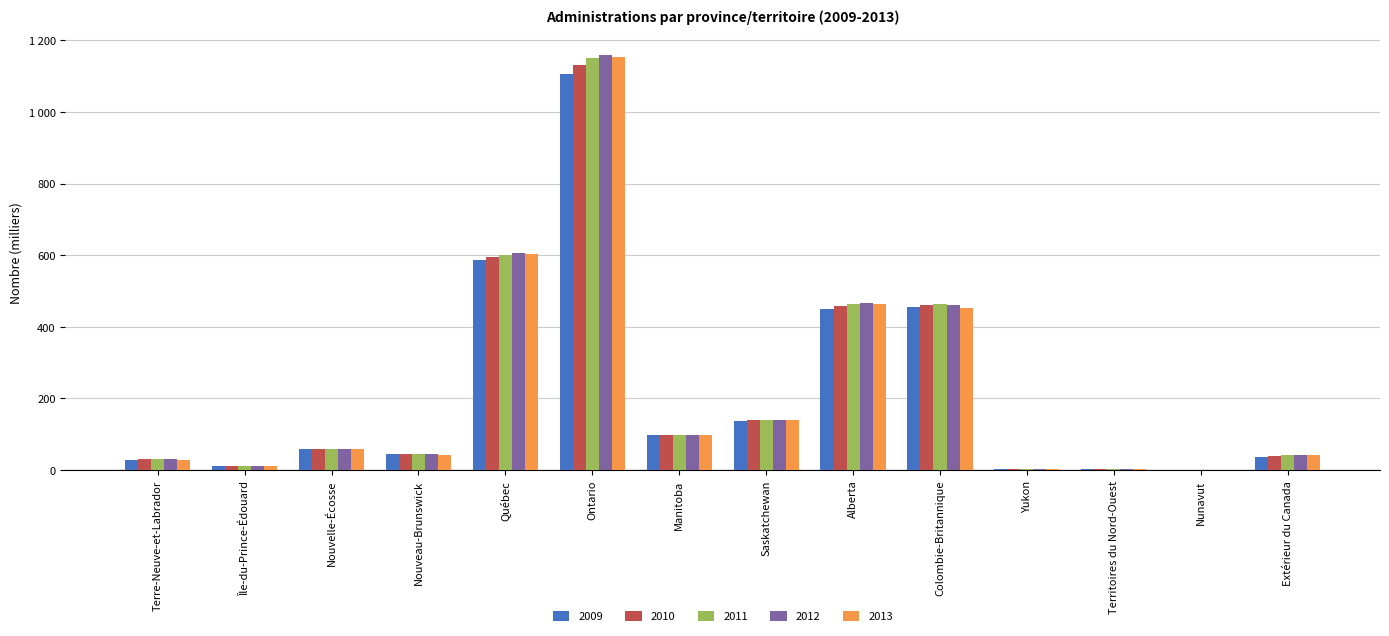

What is the difference between the highest and lowest values at Terre-Neuve-et-Labrador?

0.8